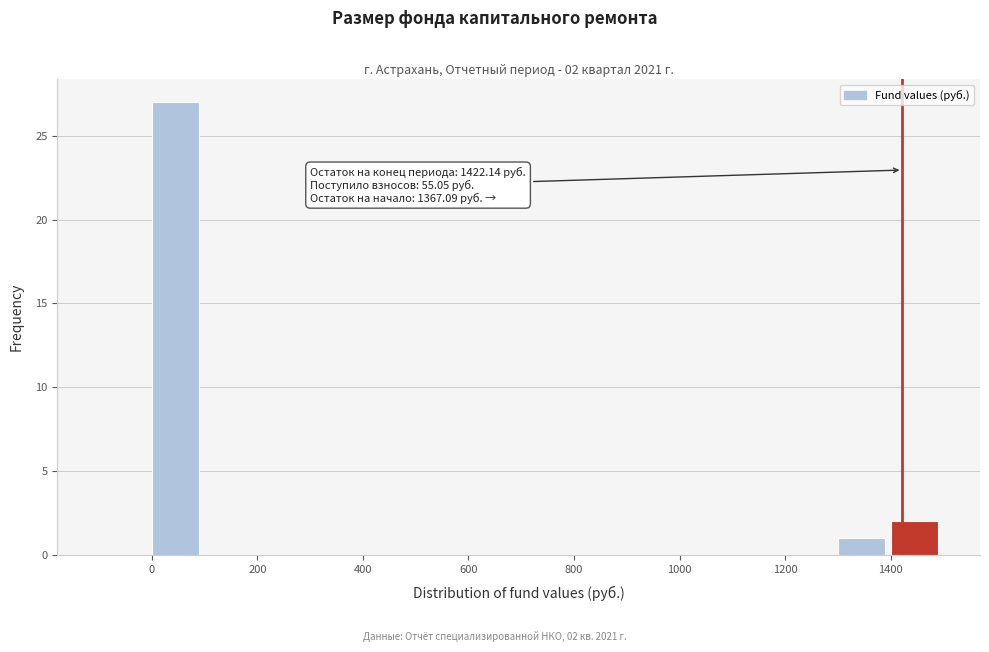

Which range on the x-axis has the tallest bar?

0 to 100